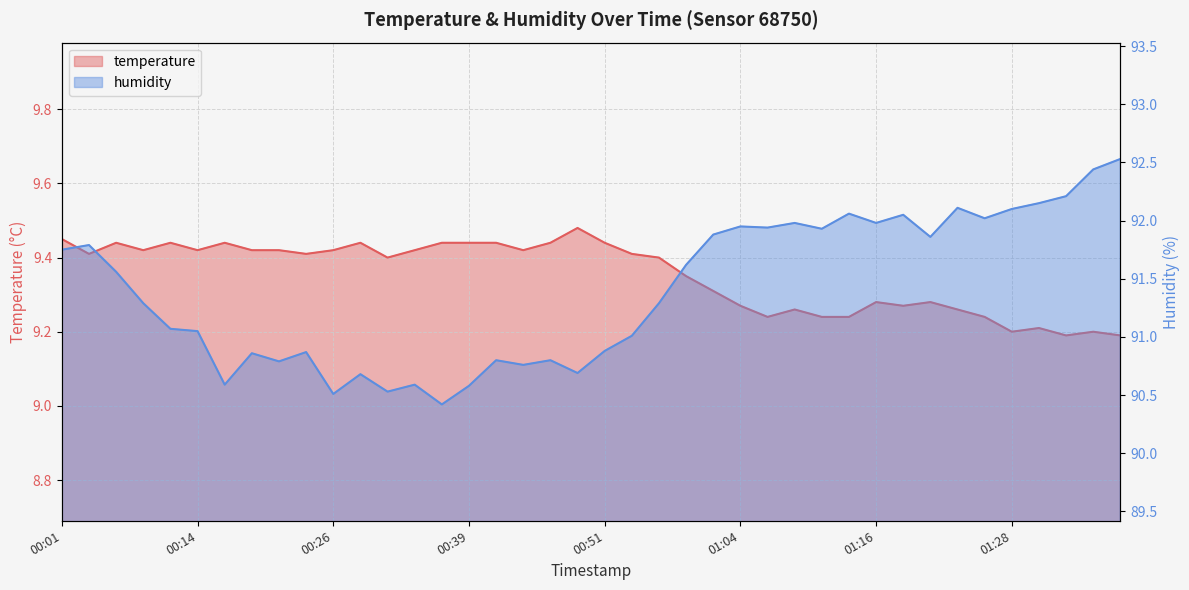

What is the spread (max minus min) of values at 00:59?

82.3